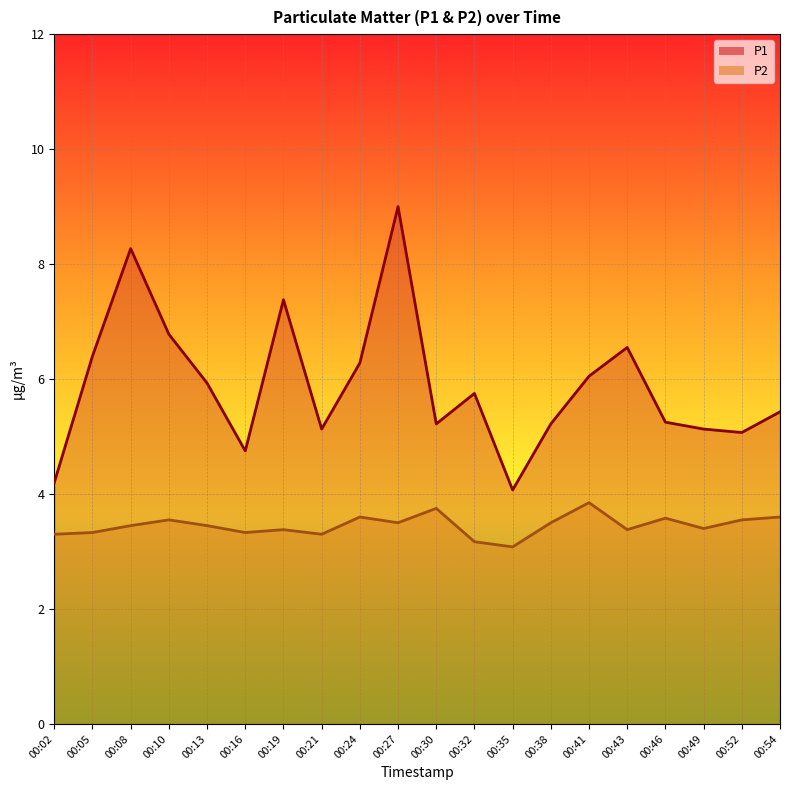

At 00:54, list the series in order from smallest to largest.

P2, P1